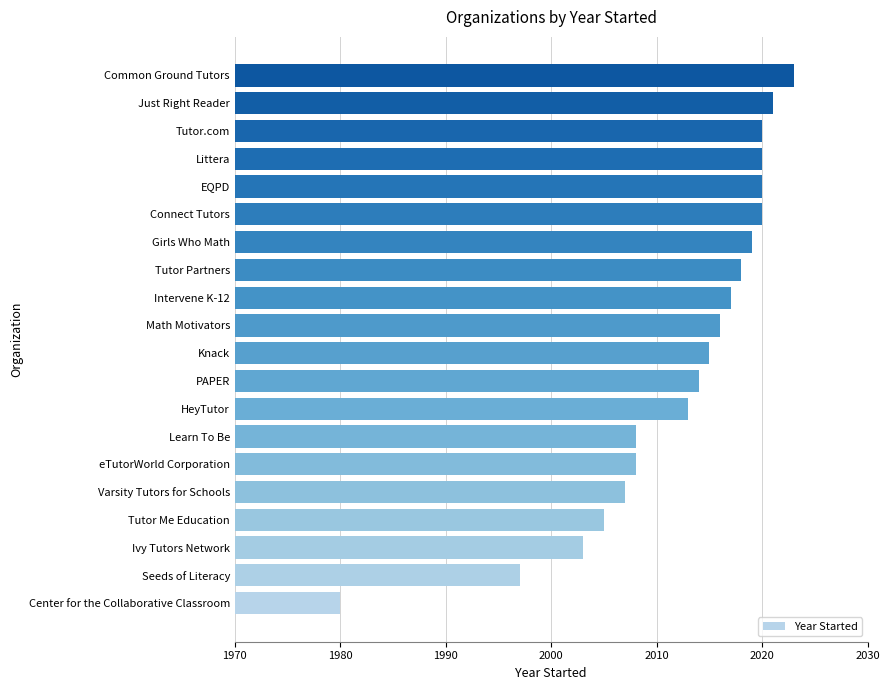

At which category does the chart reach its peak across all series?

Common Ground Tutors